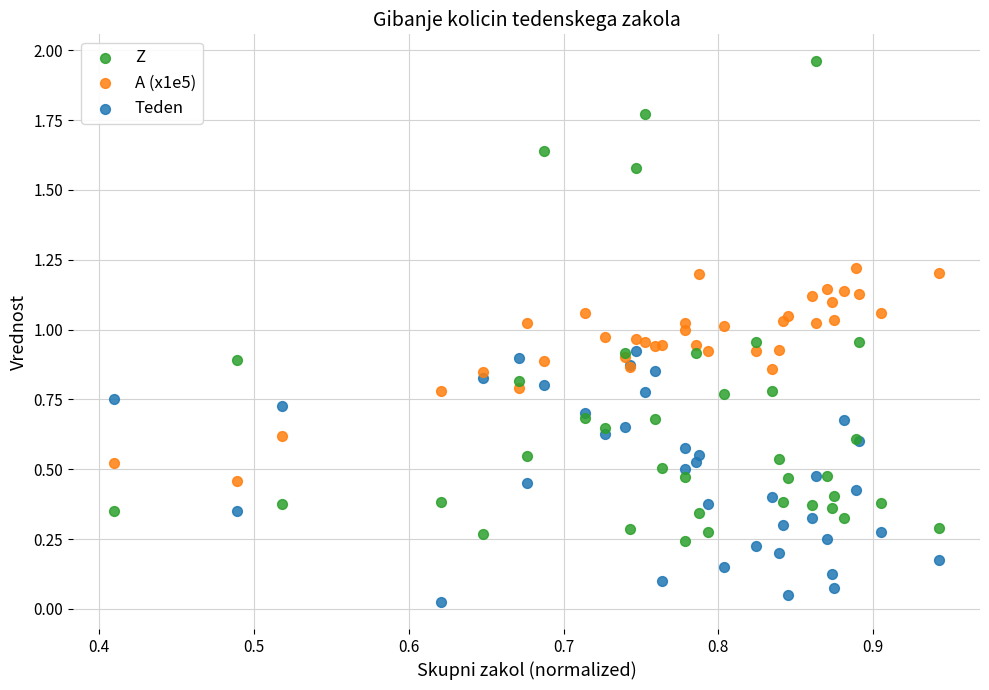

Which series contains the highest Y value?

Z